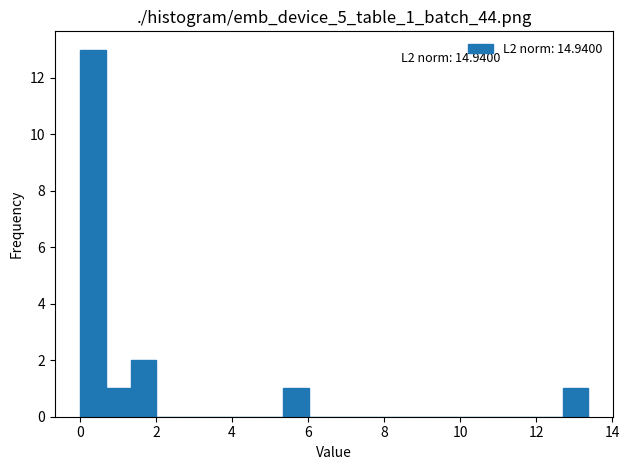

Read against the x-axis, roughly where is the centre of the tallest bar?

0.4